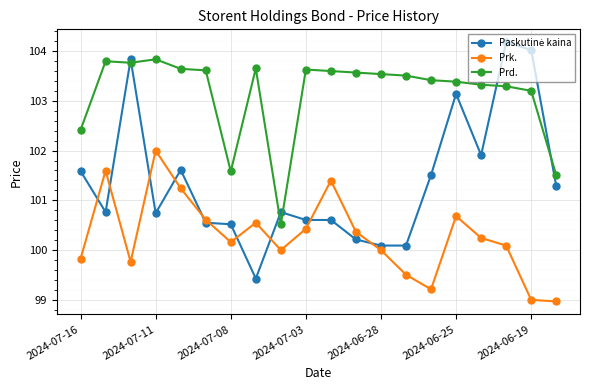

True or false: Prd. and Prk. cross at least once.

False